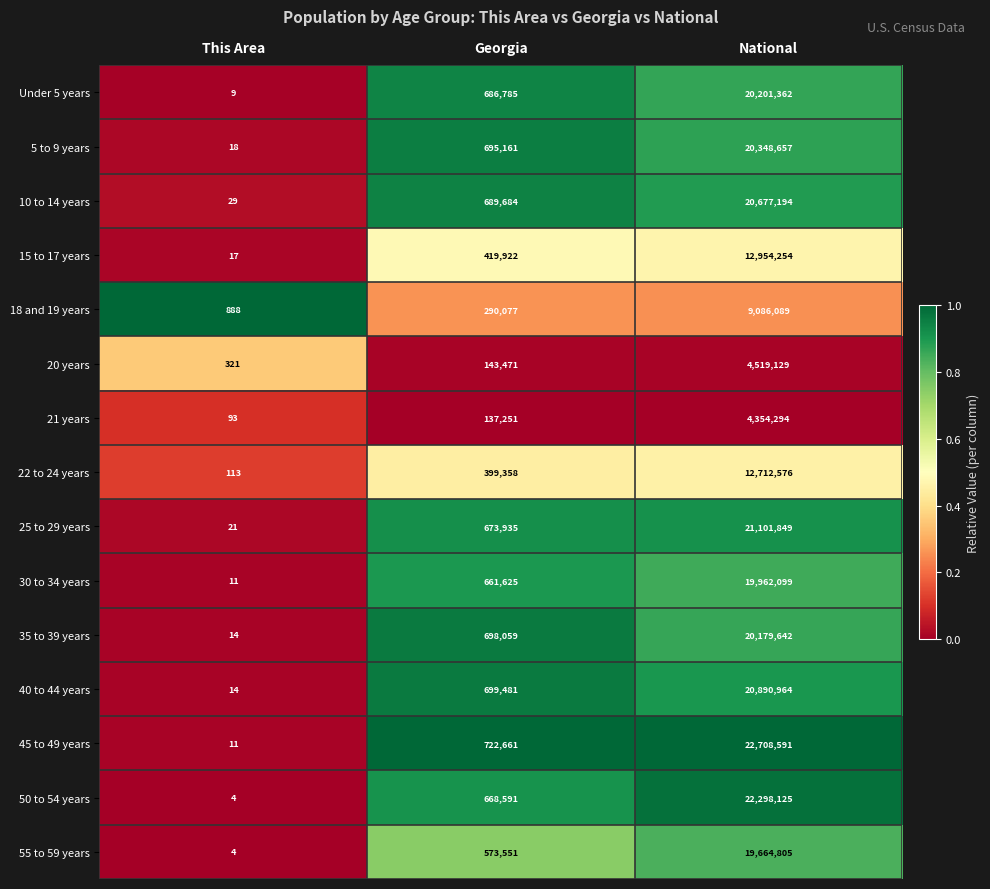

Which series has the largest range (max minus min)?

45 to 49 years